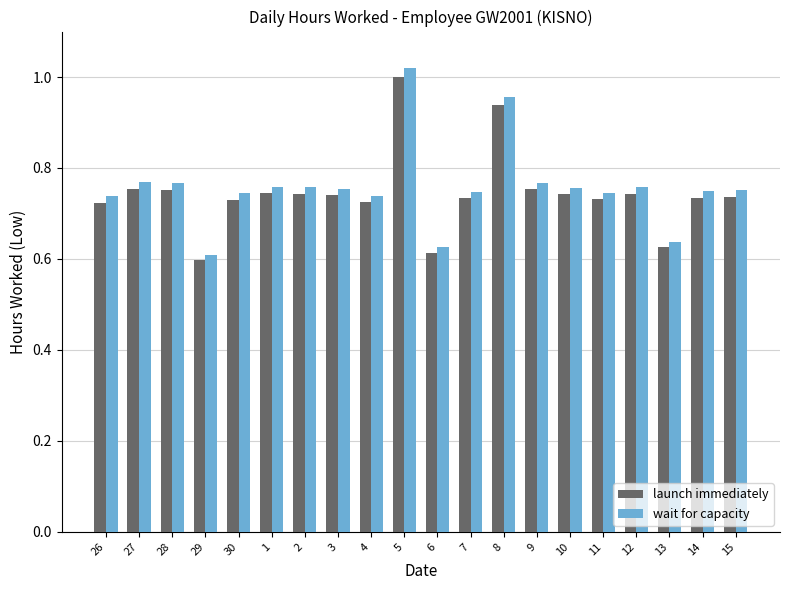

What are all the series names shown in the legend?

launch immediately, wait for capacity